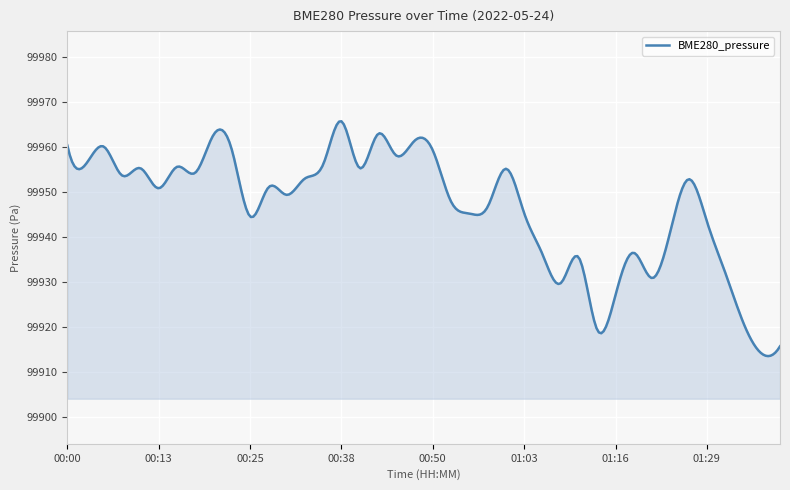

What is the difference between the maximum and minimum values?

52.1